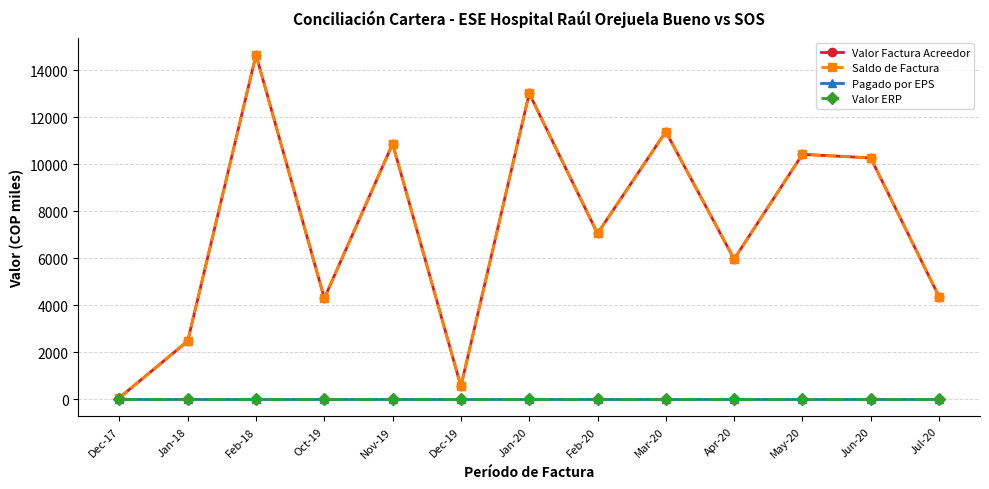

At which label is Valor Factura Acreedor closest to 7360?

Feb-20